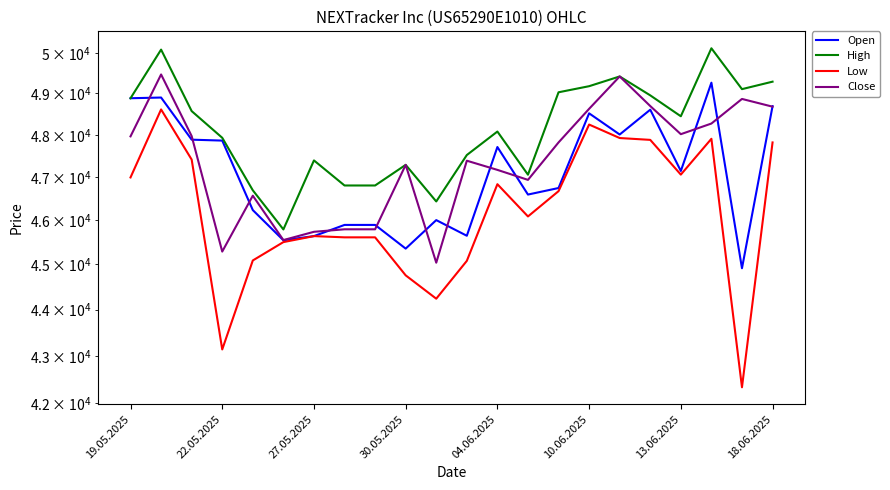

What is the average value of the Low series?

46202